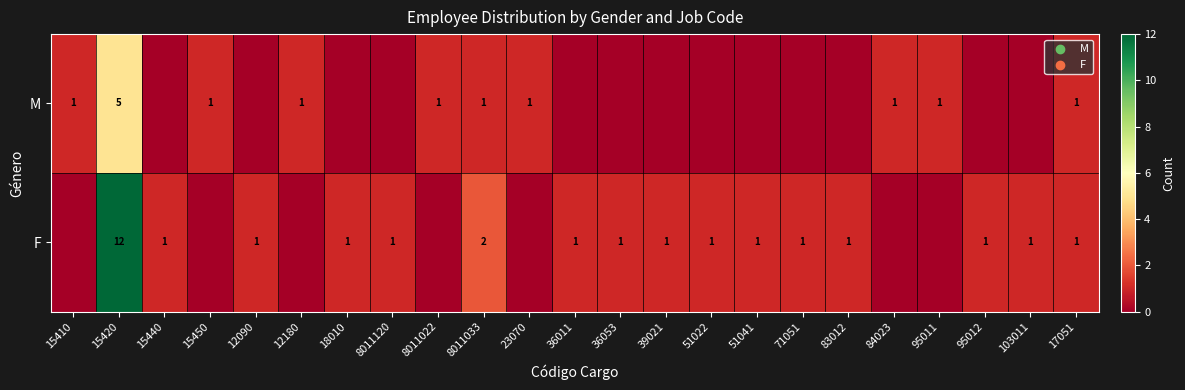

At how many categories does at least one series exceed 9?

1